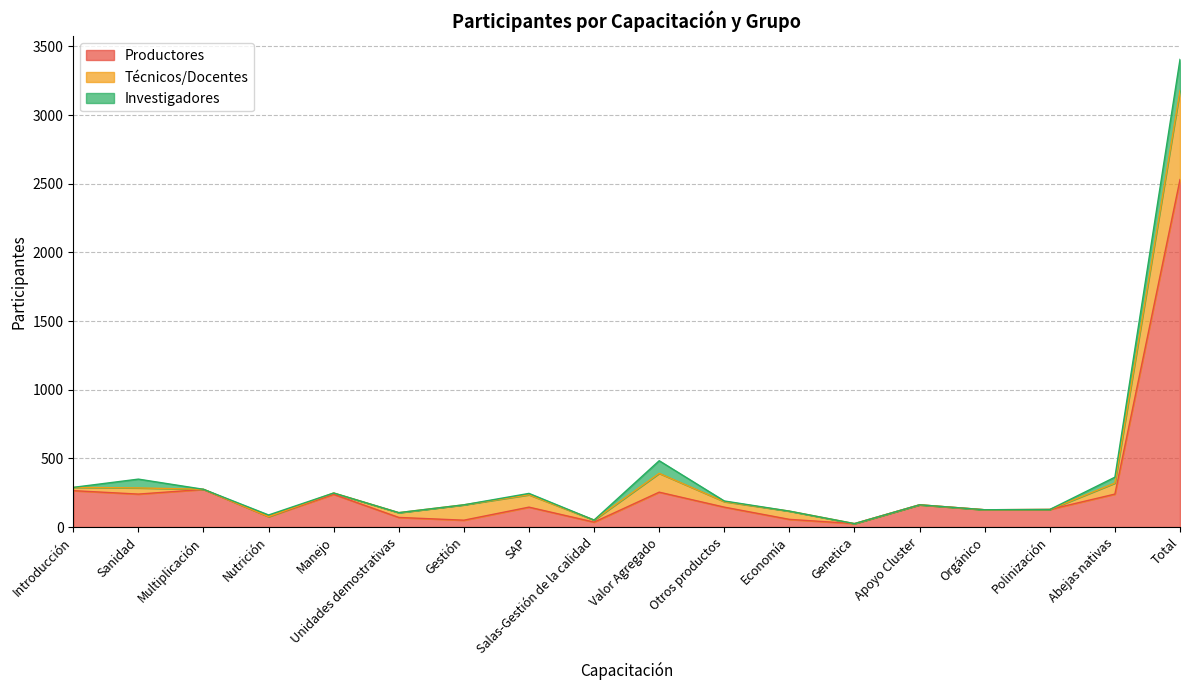

Reading left to right, list all the values displayed in this chart.

Productores: 265	240	274	76	238	70	50	145	36	254	145	56	25	162	126	128	240	2530
Técnicos/Docentes: 24	45	1	0	10	35	112	90	15	137	40	60	0	0	0	0	80	649
Investigadores: 0	64	0	12	0	0	0	10	0	92	5	0	0	0	0	0	43	226